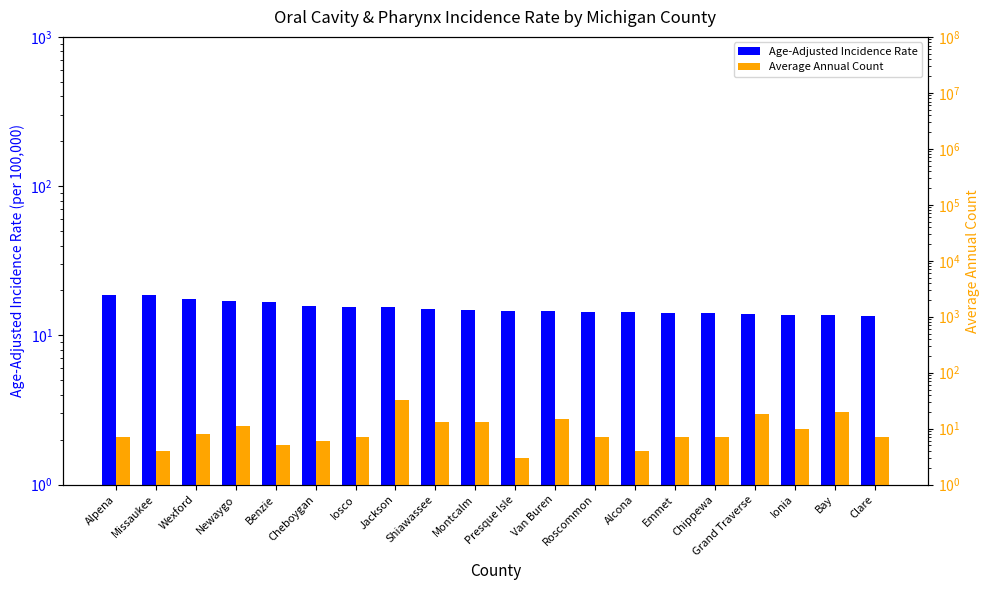

Where is Average Annual Count nearest to the value 17?

Grand Traverse